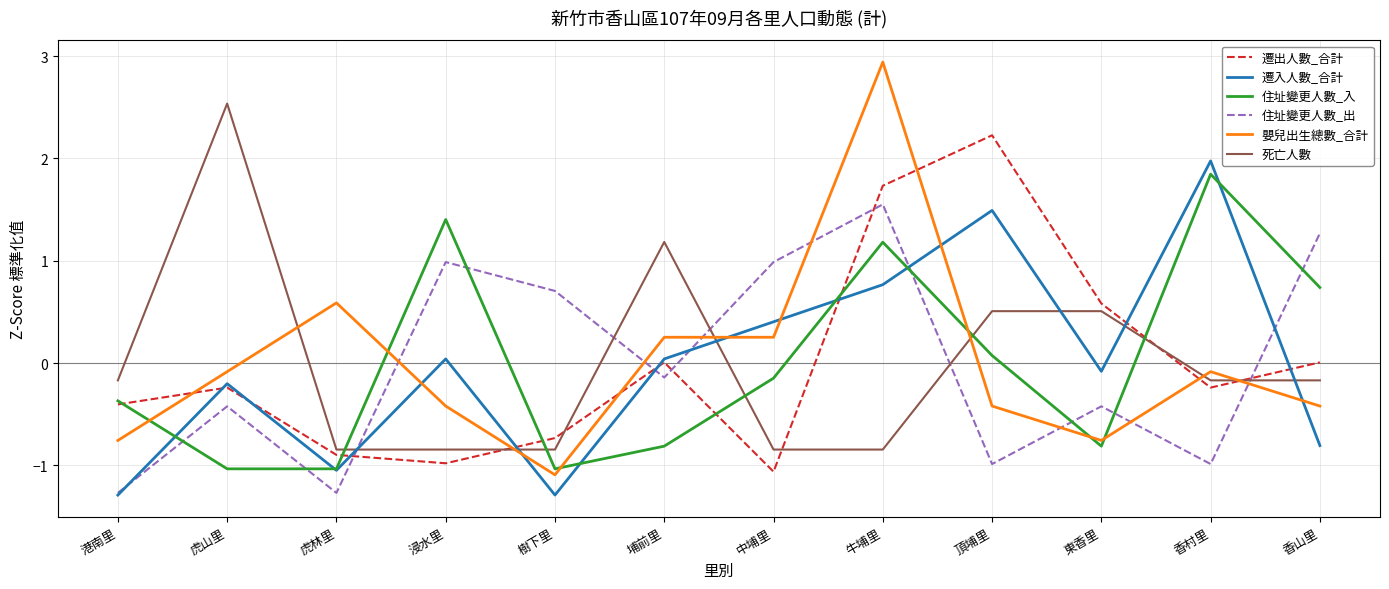

What position from the right is 虎林里?

10